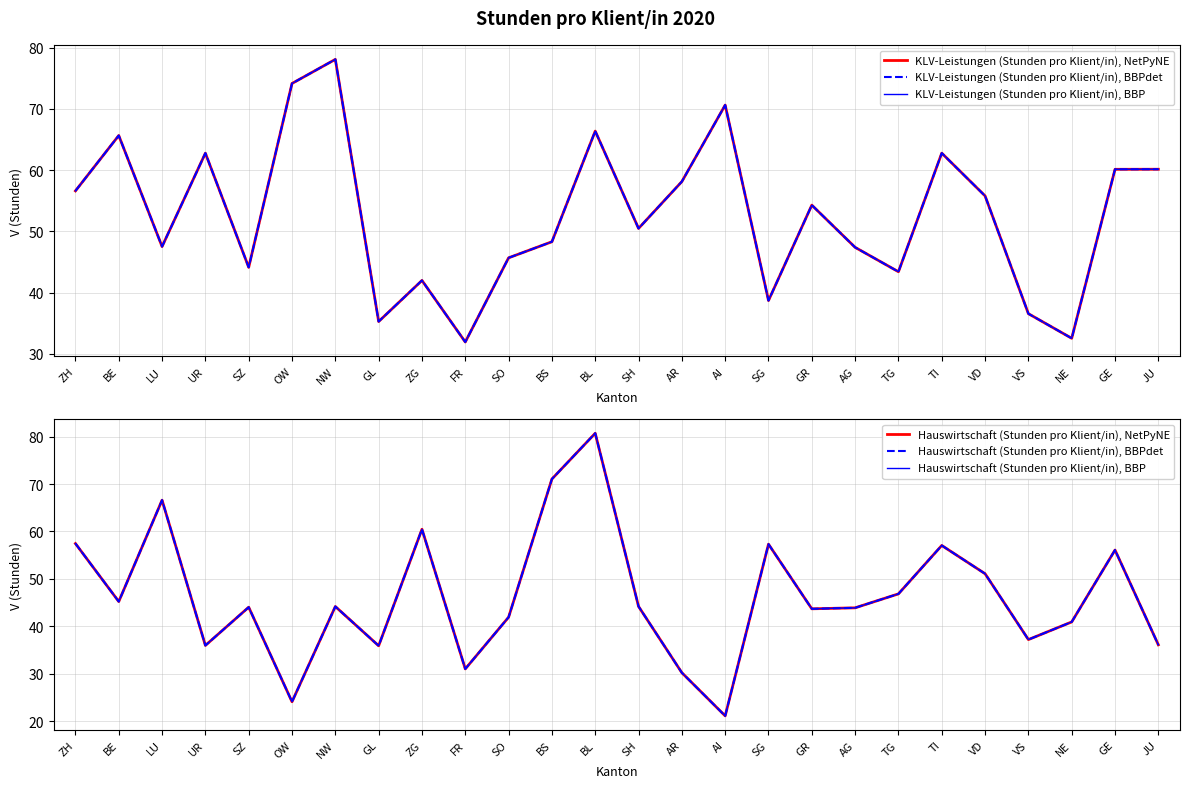

Which series has the largest range (max minus min)?

Hauswirtschaft (Stunden pro Klient/in), NetPyNE